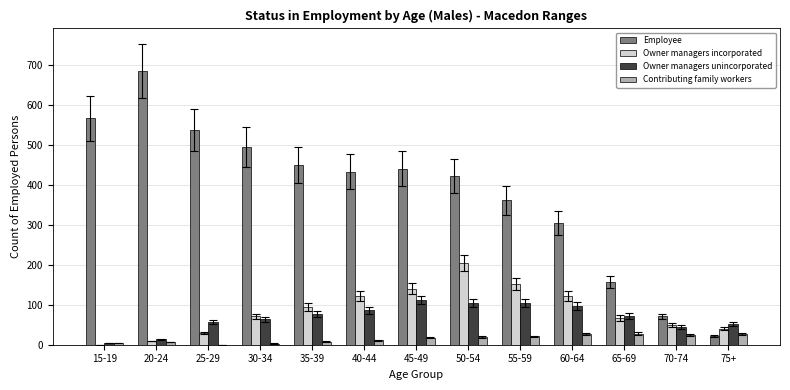

How many groups of bars are there?

13